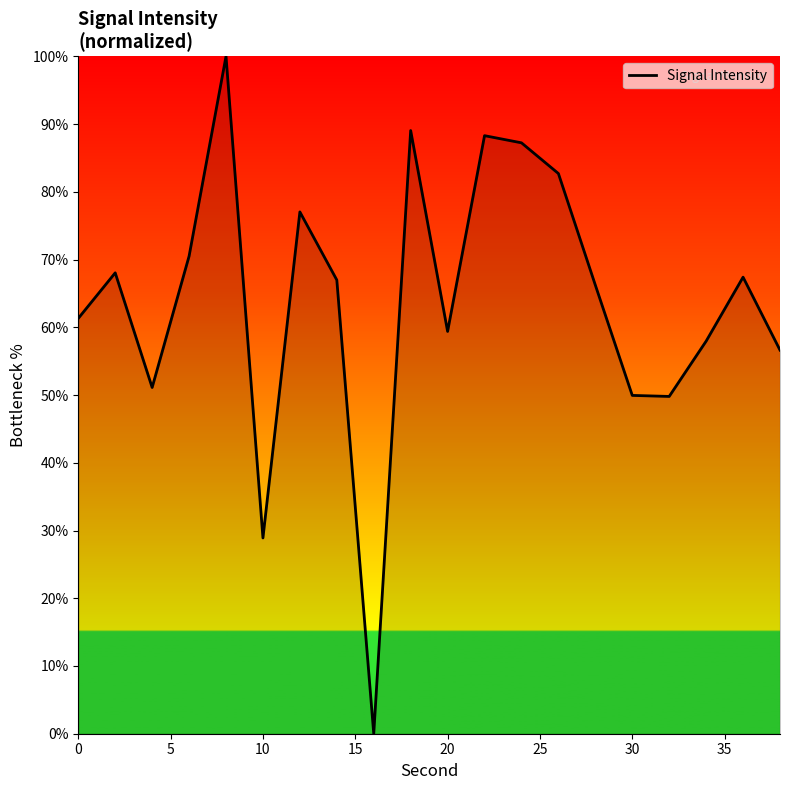

What is the greatest value displayed?

100.0